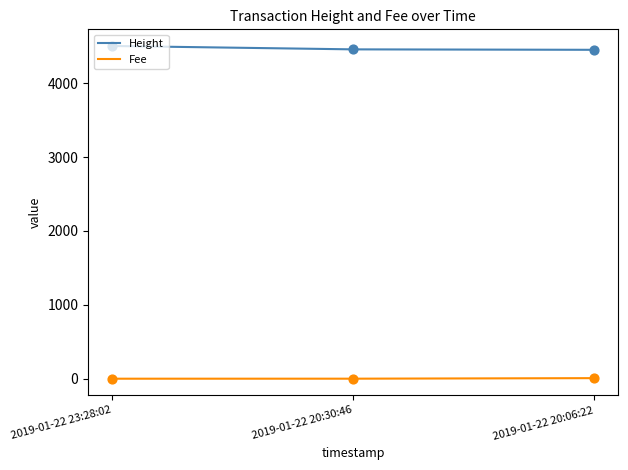

Is the value of Height at 2019-01-22 23:28:02 greater than the value of Fee at 2019-01-22 20:30:46?

Yes